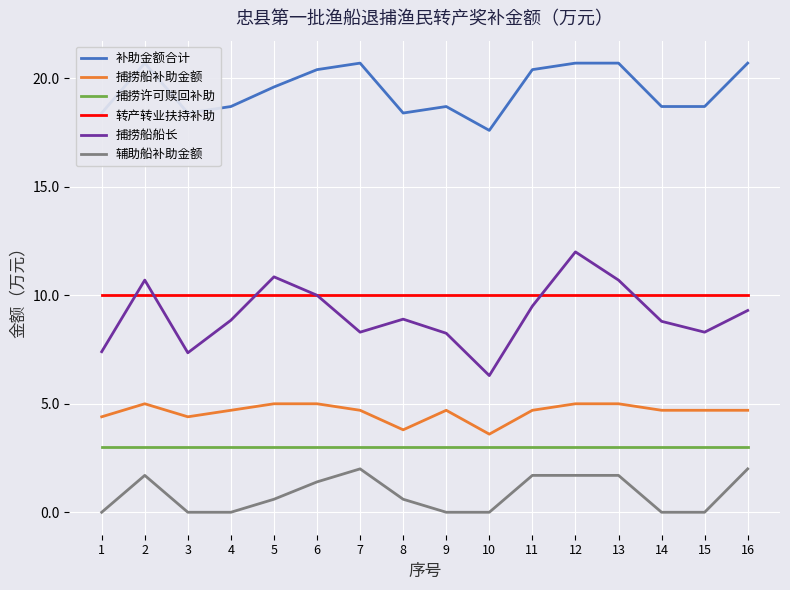

Rank the series at 5 from highest to lowest value.

补助金额合计, 捕捞船船长, 转产转业扶持补助, 捕捞船补助金额, 捕捞许可赎回补助, 辅助船补助金额